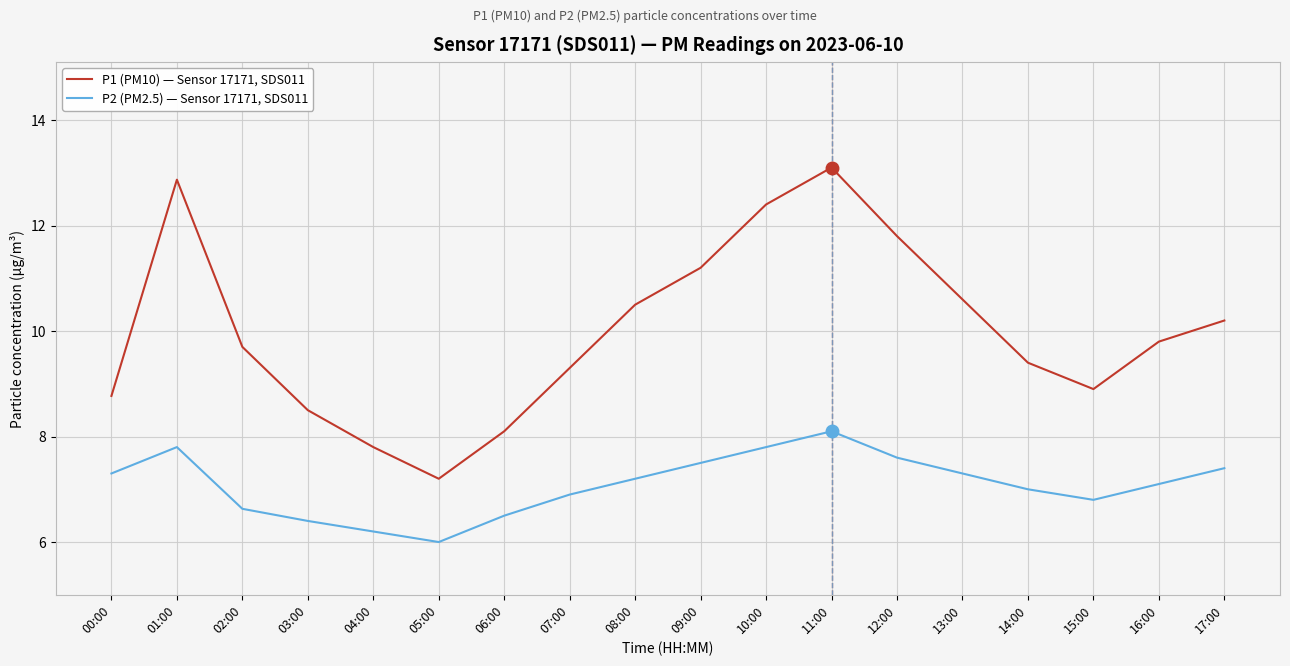

What position from the right is 00:00?

18